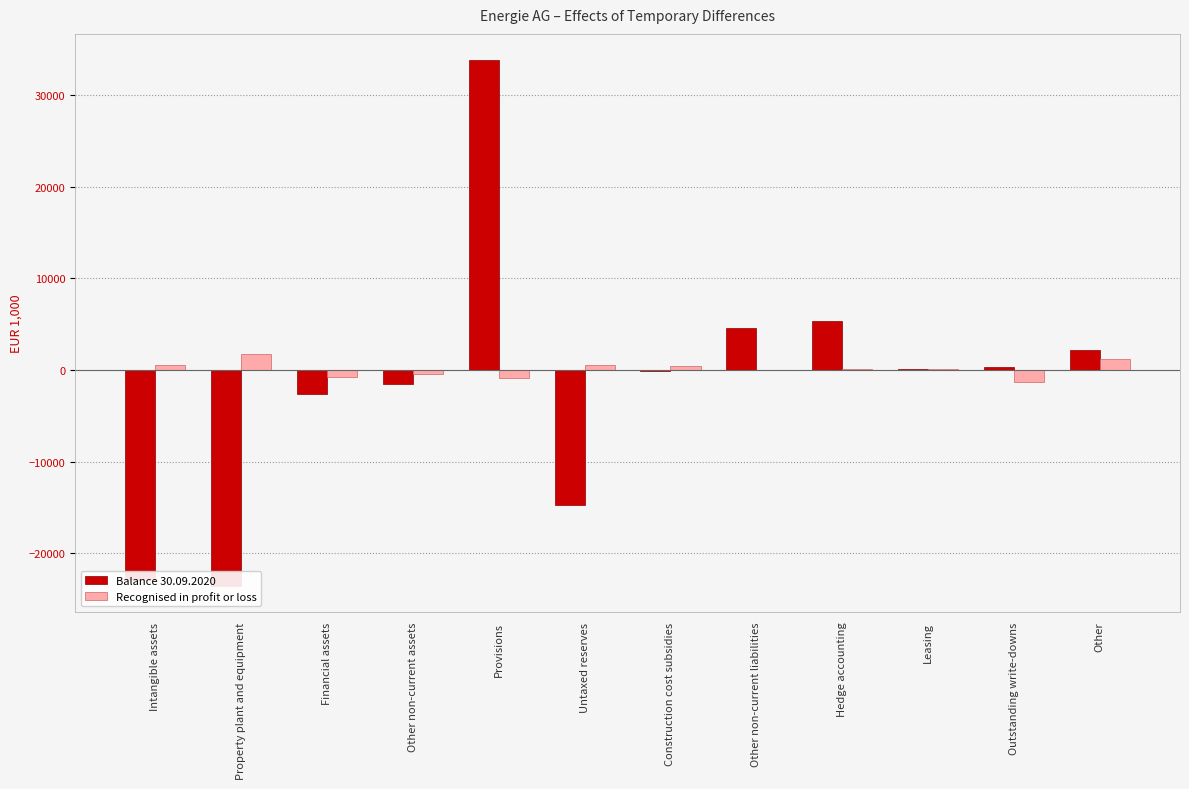

At which category is the sum across all series the highest?

Provisions